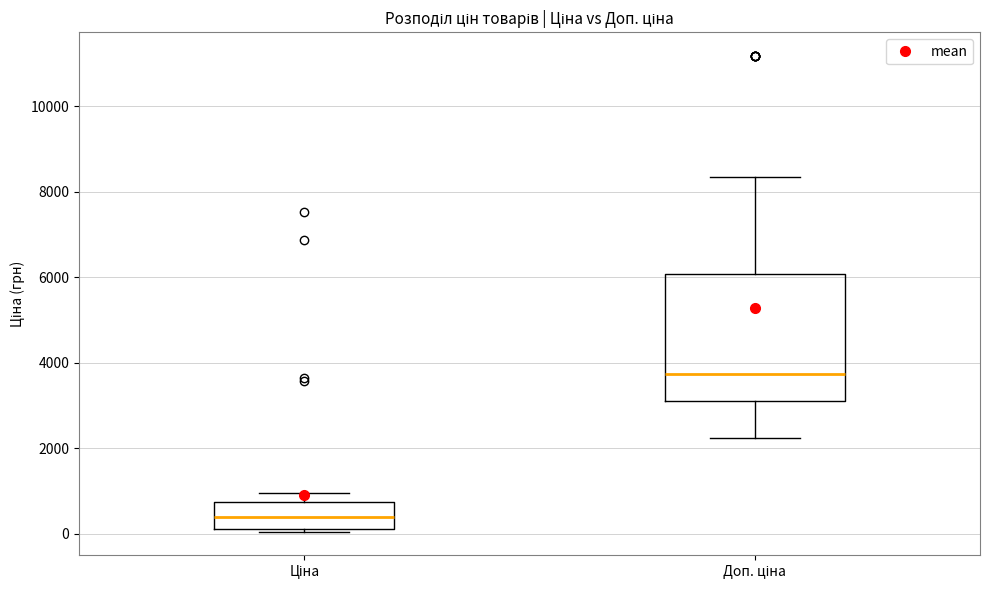

Comparing the boxes themselves (not the whiskers), which one is the tallest?

Доп. ціна